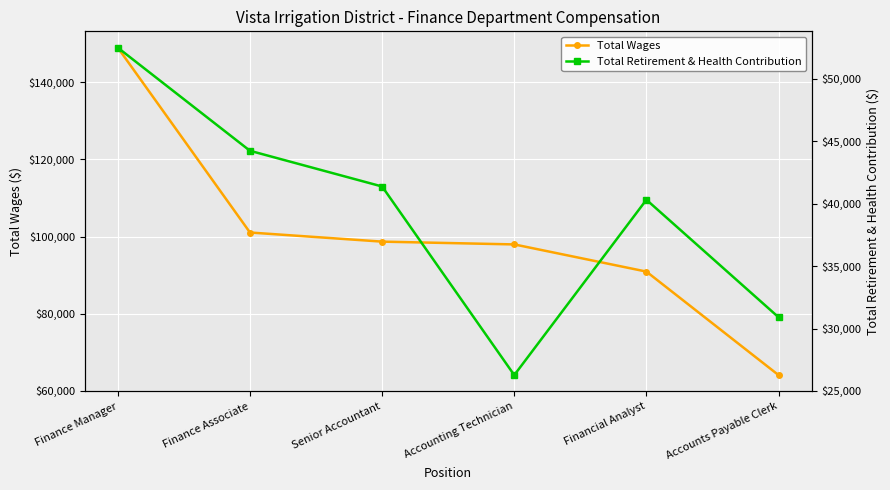

How many data points in Total Wages are less than 98676?

3